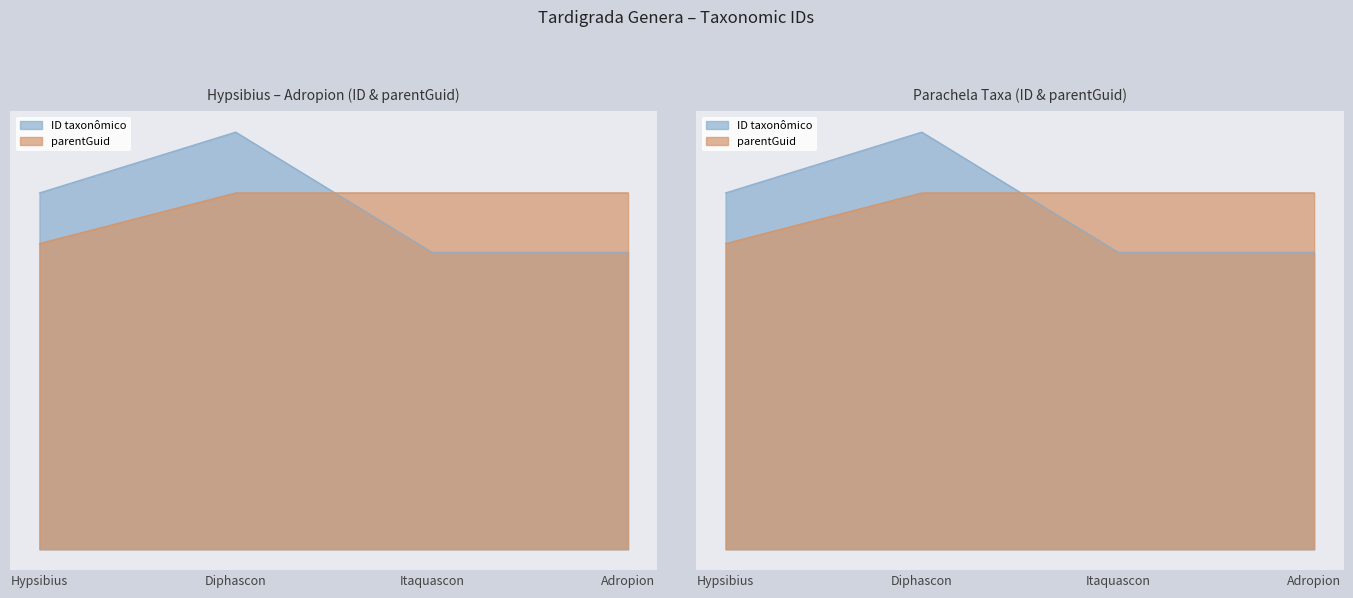

Where is parentGuid nearest to the value 173823?

Itaquascon